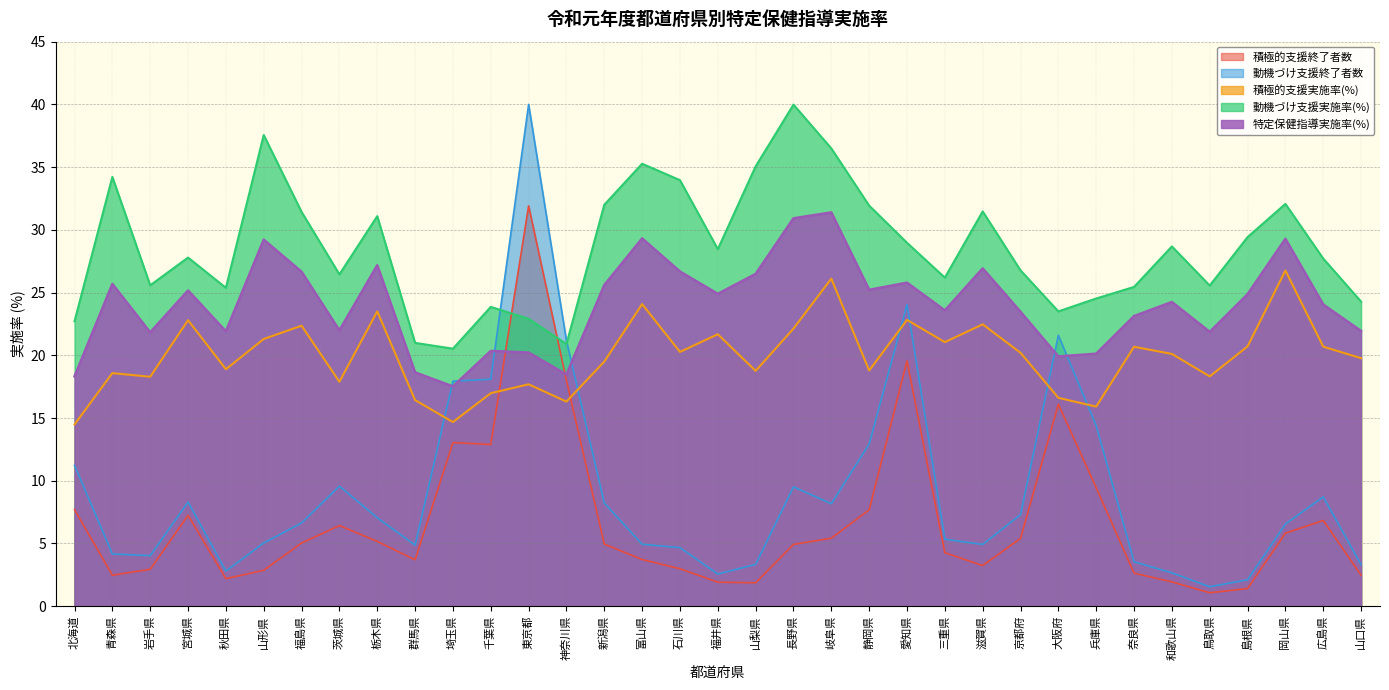

At 石川県, list the series in order from largest to smallest.

動機づけ支援実施率(%), 特定保健指導実施率(%), 積極的支援実施率(%), 動機づけ支援終了者数, 積極的支援終了者数